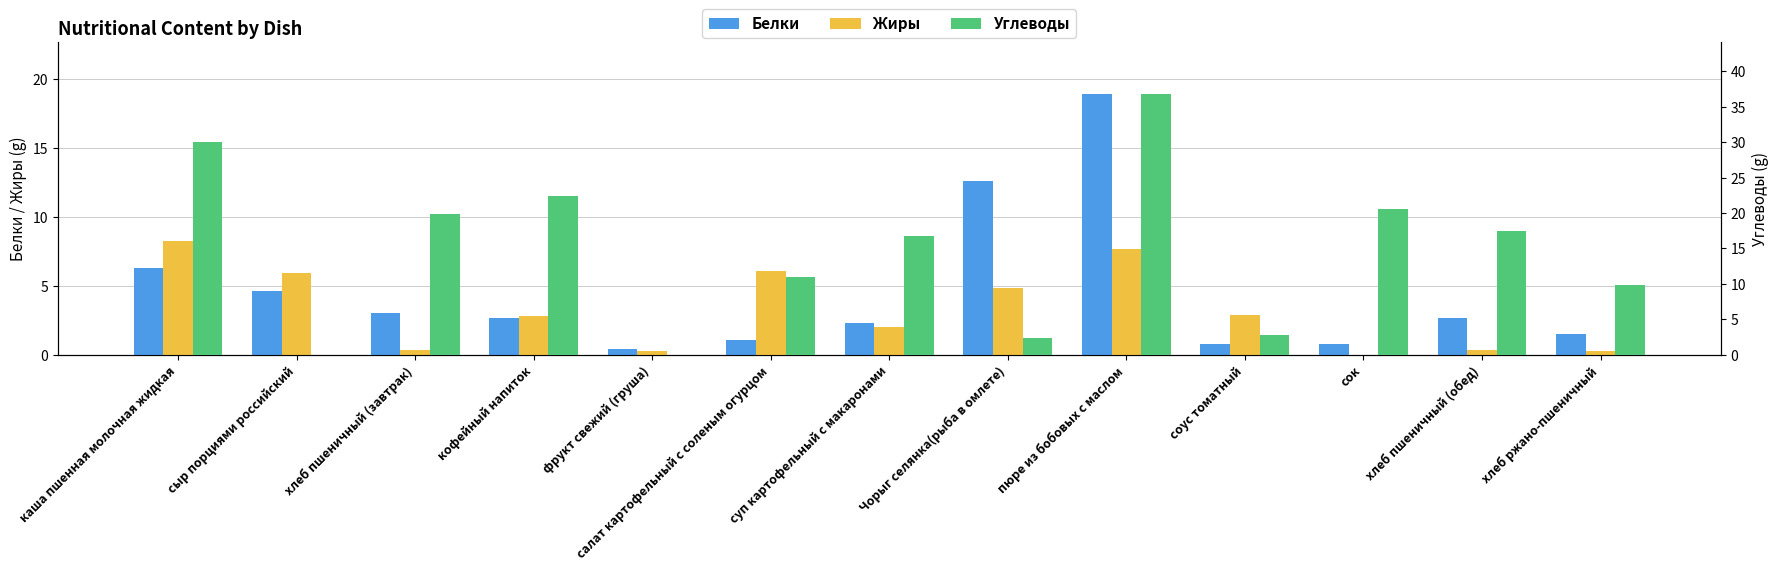

What is the label of the 12th bar from the right?

сыр порциями российский